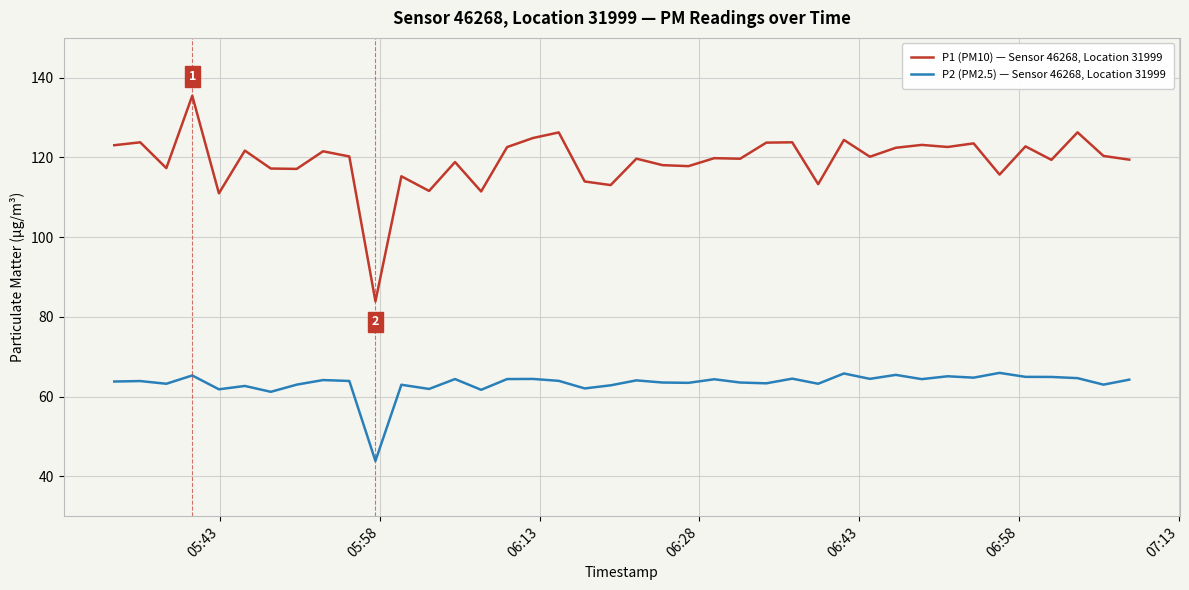

List the series in order of their peak value, lowest first.

P2 (PM2.5) — Sensor 46268, Location 31999, P1 (PM10) — Sensor 46268, Location 31999